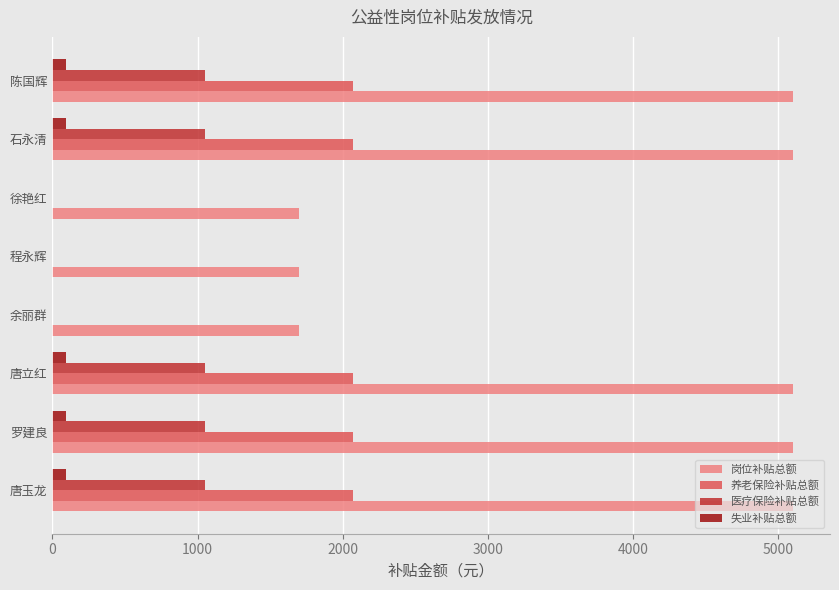

Which series has the largest total across all categories?

岗位补贴总额